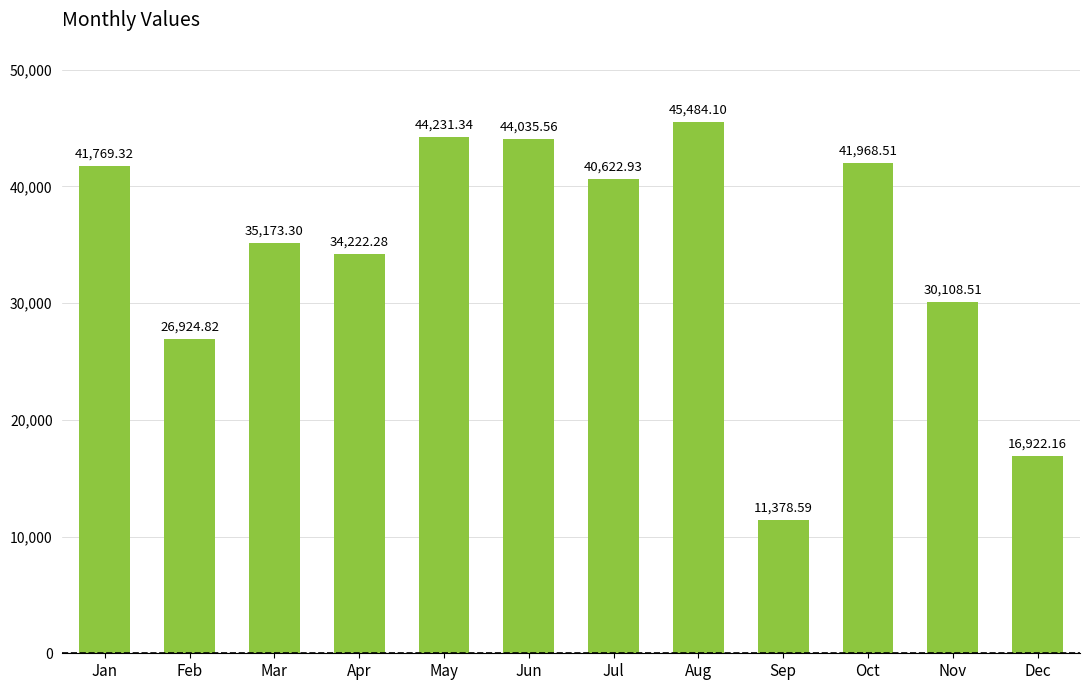

Read the value at Jan.

41769.3